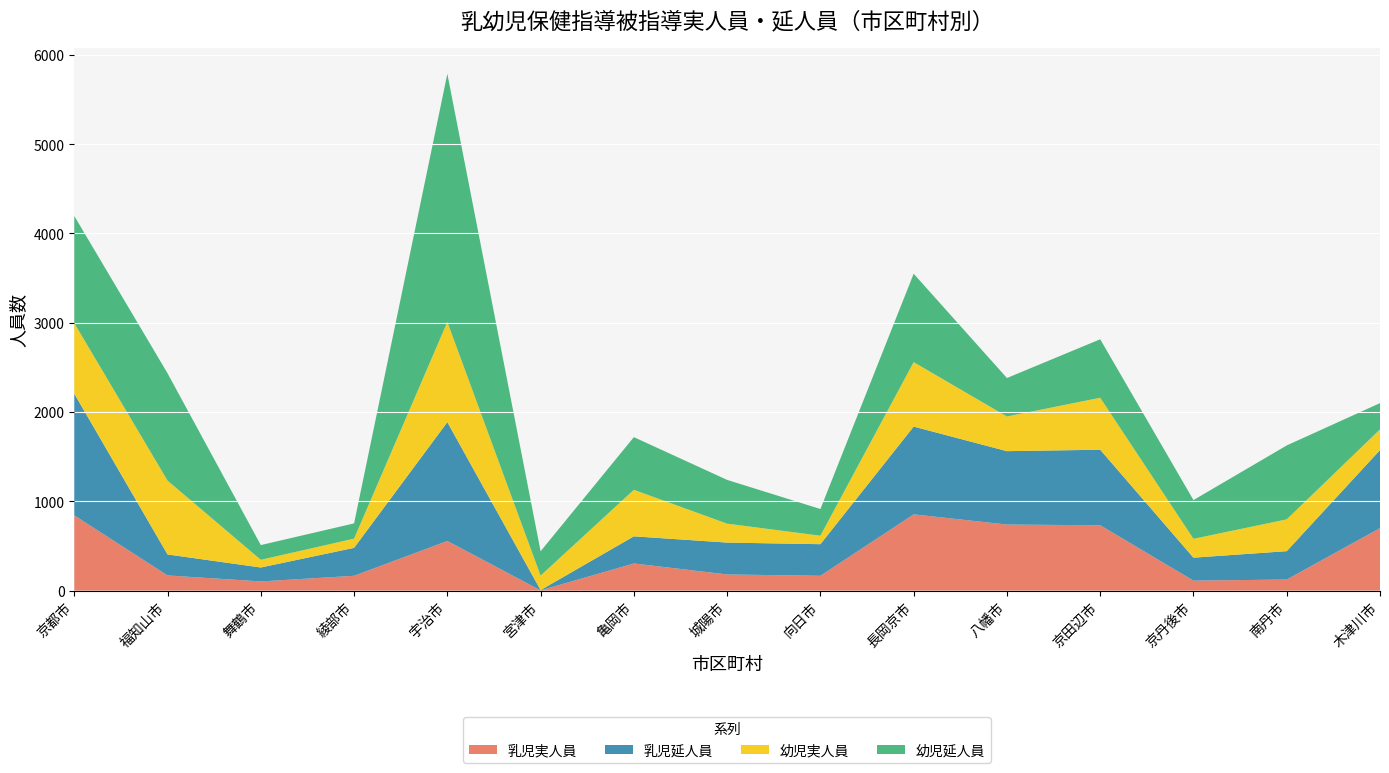

Reading left to right, list all the values displayed in this chart.

乳児実人員: 843	170	103	166	556	3	304	181	166	854	740	732	112	124	700
乳児延人員: 1363	235	156	313	1331	3	304	357	354	983	822	846	257	318	874
幼児実人員: 790	827	86	103	1122	162	521	212	95	722	388	582	211	356	232
幼児延人員: 1200	1202	165	171	2779	273	590	490	299	990	431	655	434	828	294